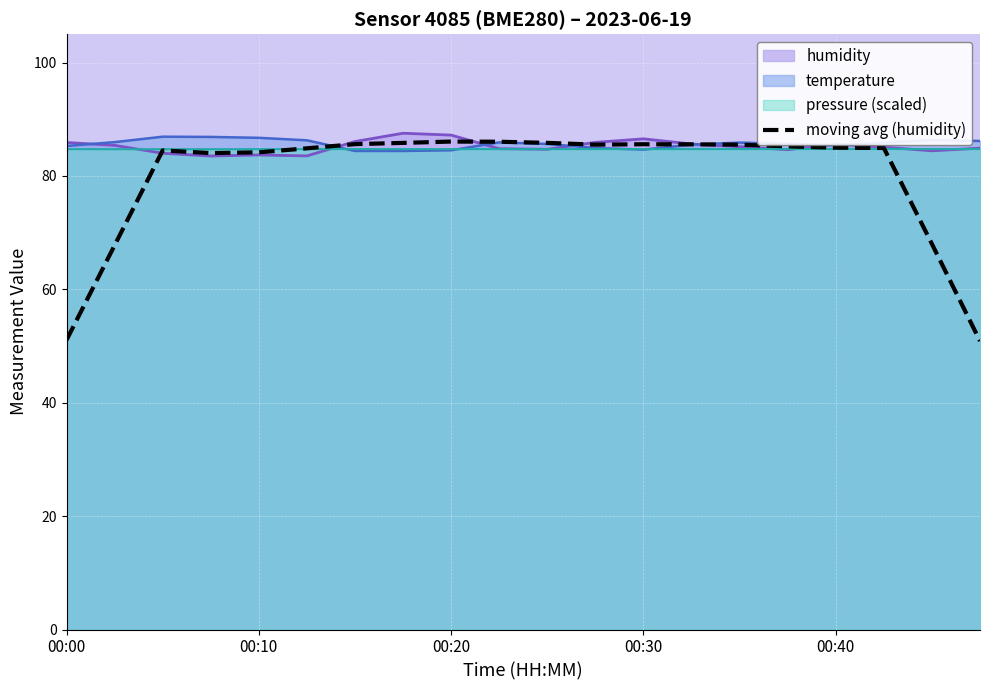

True or false: the data shows 50.9 at 19.

True